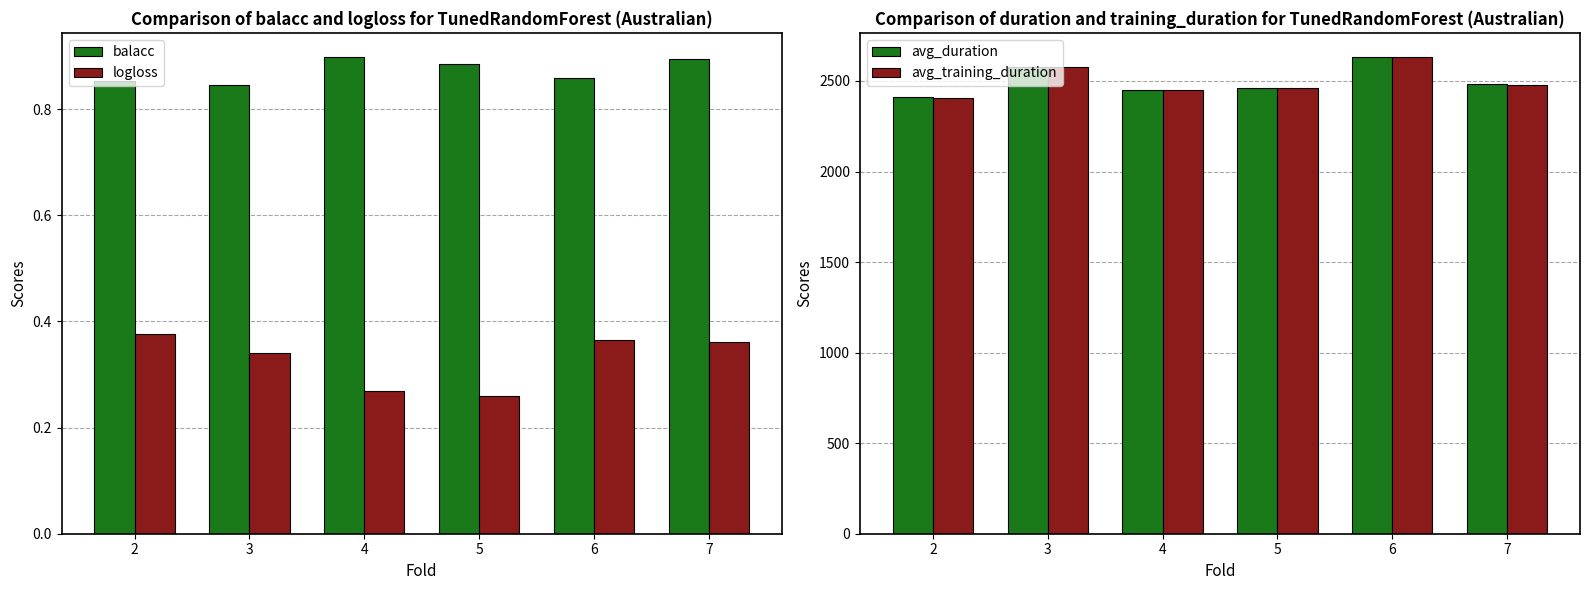

True or false: avg_training_duration has a value of 2577.3 at 3.

True